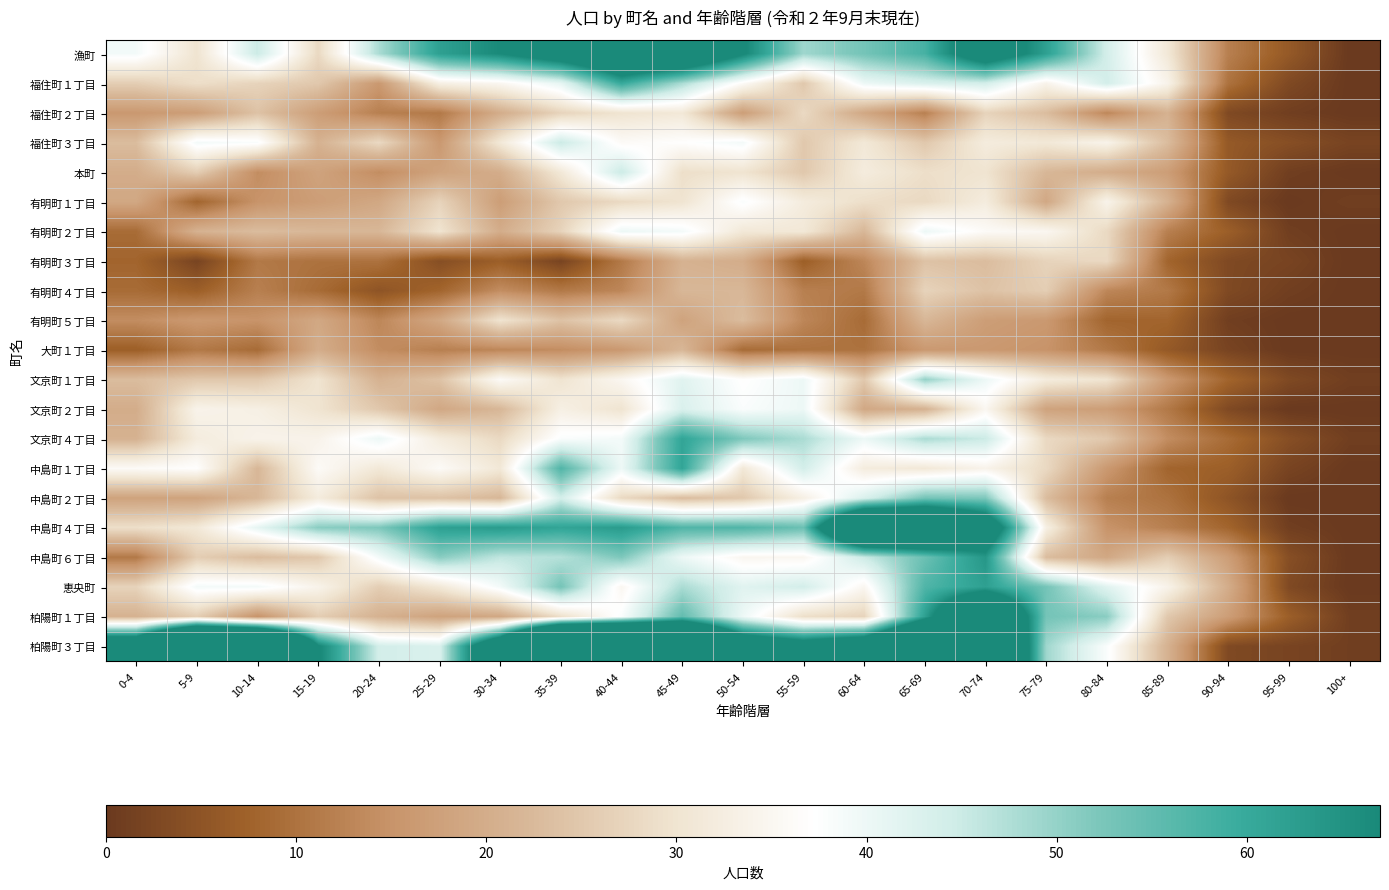

Reading left to right, list all the values displayed in this chart.

漁町: 0-4=39	5-9=30	10-14=45	15-19=28	20-24=48	25-29=62	30-34=67	35-39=76	40-44=88	45-49=87	50-54=68	55-59=49	60-64=53	65-69=58	70-74=77	75-79=62	80-84=44	85-89=31	90-94=12	95-99=6	100+=0
福住町１丁目: 0-4=26	5-9=29	10-14=27	15-19=25	20-24=16	25-29=33	30-34=35	35-39=41	40-44=60	45-49=48	50-54=36	55-59=25	60-64=40	65-69=43	70-74=44	75-79=34	80-84=44	85-89=34	90-94=10	95-99=3	100+=0
福住町２丁目: 0-4=16	5-9=17	10-14=24	15-19=17	20-24=12	25-29=11	30-34=20	35-39=27	40-44=30	45-49=31	50-54=17	55-59=28	60-64=19	65-69=12	70-74=27	75-79=23	80-84=13	85-89=21	90-94=3	95-99=1	100+=0
福住町３丁目: 0-4=23	5-9=39	10-14=38	15-19=21	20-24=28	25-29=16	30-34=31	35-39=45	40-44=36	45-49=37	50-54=39	55-59=25	60-64=31	65-69=25	70-74=32	75-79=31	80-84=34	85-89=23	90-94=6	95-99=4	100+=2
本町: 0-4=20	5-9=26	10-14=14	15-19=18	20-24=14	25-29=18	30-34=20	35-39=31	40-44=45	45-49=29	50-54=30	55-59=25	60-64=32	65-69=29	70-74=30	75-79=22	80-84=20	85-89=17	90-94=6	95-99=1	100+=0
有明町１丁目: 0-4=19	5-9=8	10-14=15	15-19=17	20-24=19	25-29=27	30-34=17	35-39=25	40-44=28	45-49=30	50-54=38	55-59=32	60-64=29	65-69=28	70-74=32	75-79=19	80-84=34	85-89=21	90-94=3	95-99=0	100+=1
有明町２丁目: 0-4=9	5-9=21	10-14=23	15-19=22	20-24=22	25-29=30	30-34=20	35-39=27	40-44=40	45-49=39	50-54=31	55-59=31	60-64=22	65-69=40	70-74=36	75-79=35	80-84=28	85-89=12	90-94=7	95-99=1	100+=0
有明町３丁目: 0-4=8	5-9=2	10-14=11	15-19=10	20-24=10	25-29=4	30-34=7	35-39=2	40-44=11	45-49=21	50-54=20	55-59=7	60-64=13	65-69=24	70-74=23	75-79=27	80-84=28	85-89=8	90-94=3	95-99=2	100+=0
有明町４丁目: 0-4=9	5-9=7	10-14=12	15-19=9	20-24=5	25-29=8	30-34=14	35-39=11	40-44=13	45-49=22	50-54=22	55-59=12	60-64=11	65-69=27	70-74=24	75-79=26	80-84=13	85-89=11	90-94=3	95-99=1	100+=0
有明町５丁目: 0-4=14	5-9=16	10-14=15	15-19=19	20-24=13	25-29=19	30-34=30	35-39=24	40-44=28	45-49=18	50-54=23	55-59=13	60-64=9	65-69=22	70-74=17	75-79=16	80-84=8	85-89=8	90-94=1	95-99=0	100+=0
大町１丁目: 0-4=7	5-9=11	10-14=9	15-19=20	20-24=14	25-29=12	30-34=13	35-39=14	40-44=16	45-49=22	50-54=9	55-59=10	60-64=10	65-69=16	70-74=16	75-79=15	80-84=11	85-89=6	90-94=2	95-99=0	100+=0
文京町１丁目: 0-4=23	5-9=25	10-14=25	15-19=30	20-24=21	25-29=24	30-34=36	35-39=30	40-44=35	45-49=42	50-54=37	55-59=40	60-64=25	65-69=50	70-74=40	75-79=32	80-84=30	85-89=16	90-94=8	95-99=3	100+=1
文京町２丁目: 0-4=20	5-9=34	10-14=33	15-19=30	20-24=25	25-29=19	30-34=22	35-39=33	40-44=30	45-49=43	50-54=38	55-59=40	60-64=19	65-69=21	70-74=35	75-79=18	80-84=17	85-89=11	90-94=3	95-99=0	100+=0
文京町４丁目: 0-4=21	5-9=32	10-14=34	15-19=34	20-24=40	25-29=32	30-34=28	35-39=38	40-44=39	45-49=61	50-54=52	55-59=48	60-64=40	65-69=48	70-74=45	75-79=28	80-84=25	85-89=14	90-94=9	95-99=4	100+=1
中島町１丁目: 0-4=36	5-9=37	10-14=22	15-19=36	20-24=31	25-29=36	30-34=31	35-39=57	40-44=40	45-49=61	50-54=31	55-59=44	60-64=32	65-69=31	70-74=34	75-79=28	80-84=16	85-89=8	90-94=7	95-99=2	100+=0
中島町２丁目: 0-4=18	5-9=18	10-14=22	15-19=32	20-24=24	25-29=24	30-34=22	35-39=44	40-44=28	45-49=23	50-54=25	55-59=33	60-64=43	65-69=53	70-74=52	75-79=23	80-84=12	85-89=10	90-94=5	95-99=0	100+=0
中島町４丁目: 0-4=29	5-9=31	10-14=41	15-19=51	20-24=52	25-29=62	30-34=63	35-39=61	40-44=63	45-49=57	50-54=57	55-59=54	60-64=109	65-69=102	70-74=81	75-79=33	80-84=15	85-89=12	90-94=8	95-99=1	100+=0
中島町６丁目: 0-4=11	5-9=26	10-14=23	15-19=25	20-24=39	25-29=51	30-34=46	35-39=47	40-44=52	45-49=40	50-54=35	55-59=35	60-64=45	65-69=54	70-74=64	75-79=23	80-84=19	85-89=26	90-94=17	95-99=4	100+=0
恵央町: 0-4=27	5-9=39	10-14=39	15-19=34	20-24=26	25-29=31	30-34=39	35-39=53	40-44=35	45-49=48	50-54=42	55-59=44	60-64=35	65-69=57	70-74=62	75-79=53	80-84=42	85-89=34	90-94=20	95-99=3	100+=0
柏陽町１丁目: 0-4=21	5-9=26	10-14=15	15-19=26	20-24=21	25-29=18	30-34=19	35-39=29	40-44=38	45-49=55	50-54=40	55-59=29	60-64=27	65-69=62	70-74=99	75-79=53	80-84=51	85-89=25	90-94=17	95-99=7	100+=1
柏陽町３丁目: 0-4=88	5-9=154	10-14=150	15-19=68	20-24=44	25-29=43	30-34=88	35-39=173	40-44=170	45-49=135	50-54=84	55-59=76	60-64=85	65-69=122	70-74=113	75-79=49	80-84=38	85-89=21	90-94=3	95-99=2	100+=1